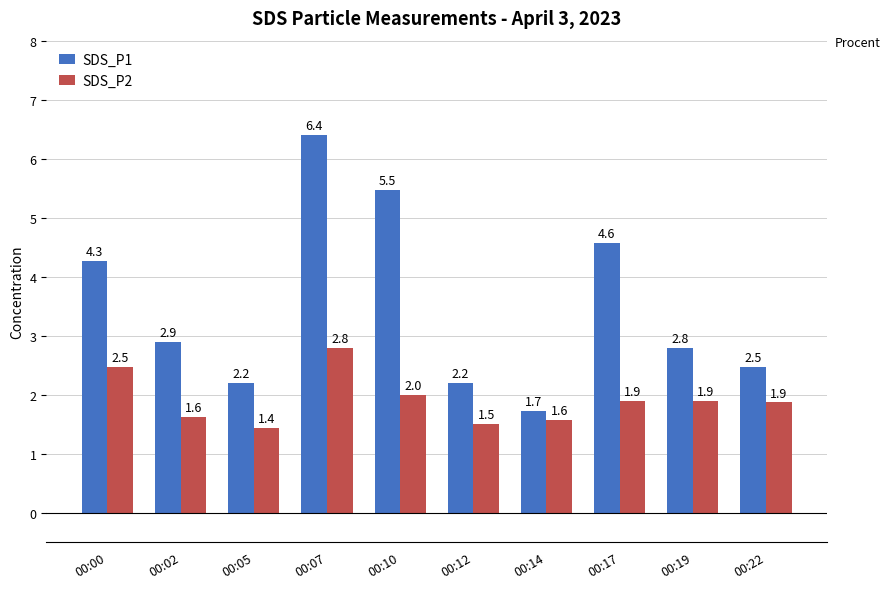

What is the difference between the maximum and second lowest values in the SDS_P2 series?

1.3